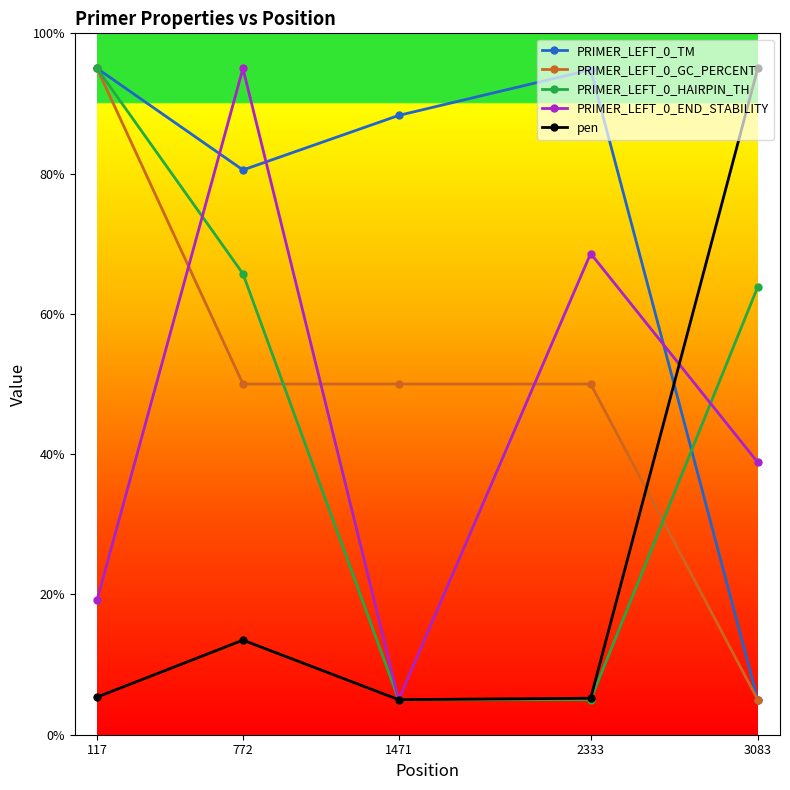

True or false: PRIMER_LEFT_0_TM and PRIMER_LEFT_0_END_STABILITY intersect in this chart.

True